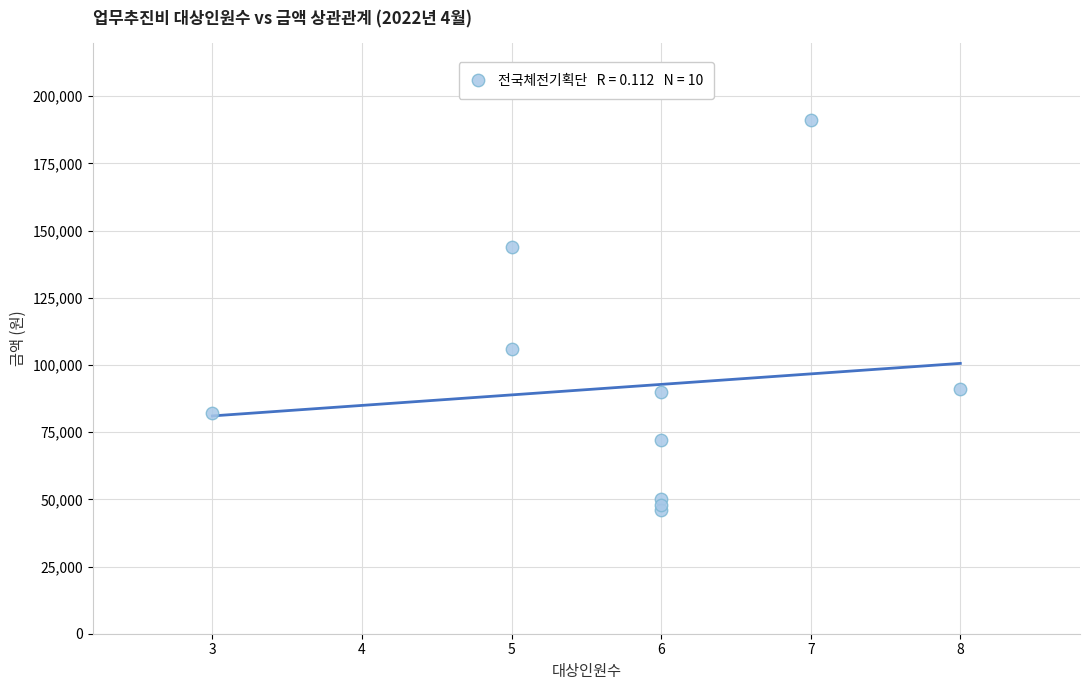

What Y value in the scatter plot is closest to 118500?

106000